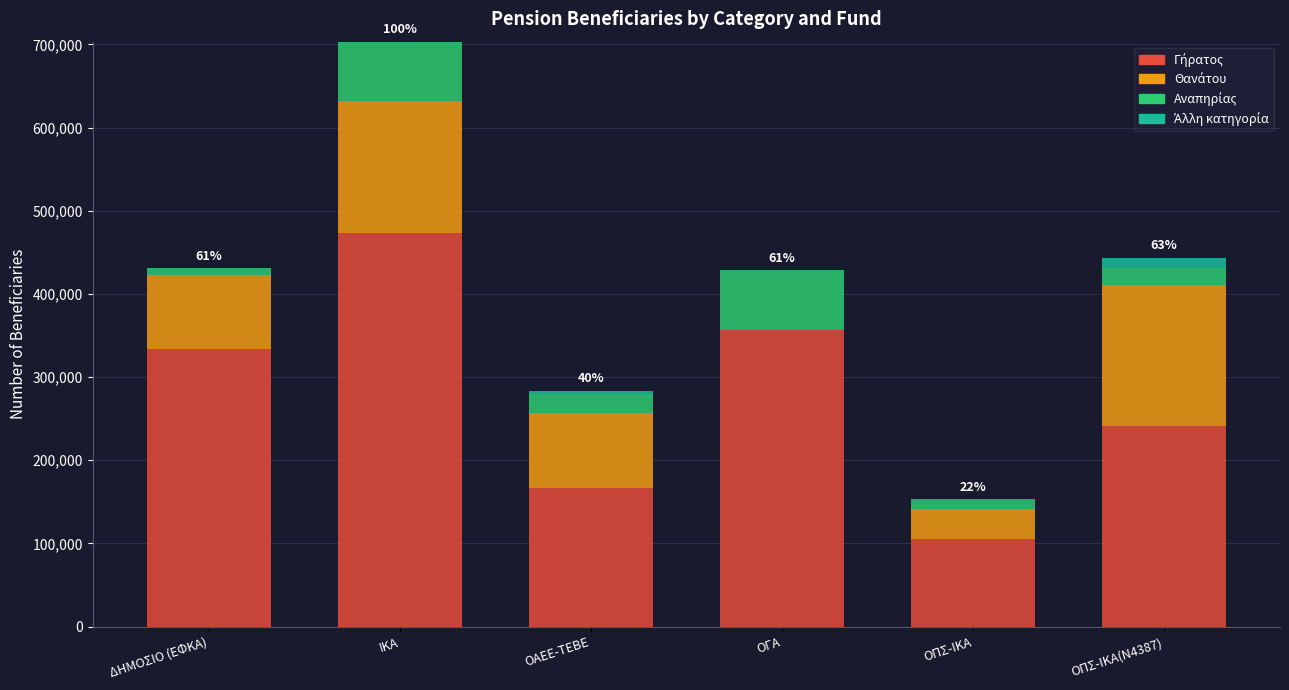

At which category is the sum across all series the highest?

ΙΚΑ